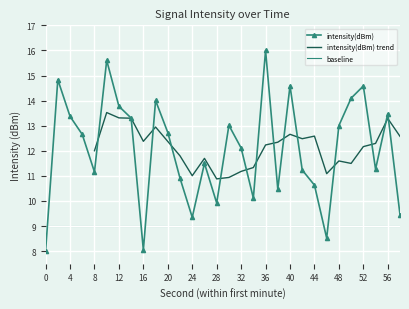

Reading left to right, extract all data points from this chart.

8.0	14.8	13.4	12.7	11.2	15.6	13.8	13.3	8.0	14.0	12.7	10.9	9.3	11.5	9.9	13.0	12.1	10.1	16.0	10.5	14.6	11.2	10.6	8.5	13.0	14.1	14.6	11.3	13.5	9.5